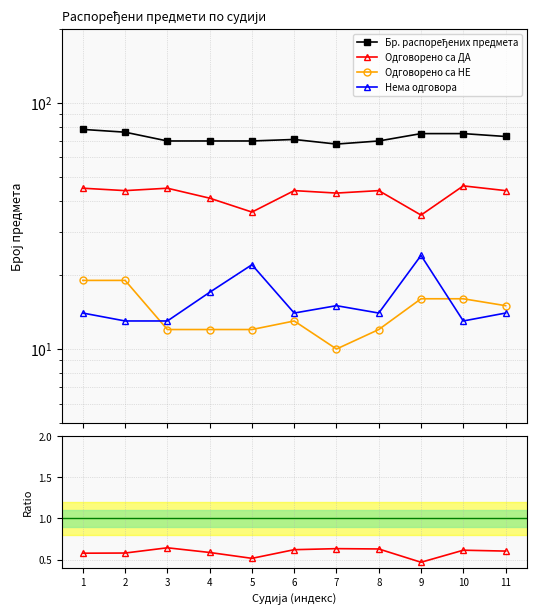

True or false: Одговорено са ДА and Одговорено са НЕ cross at least once.

False